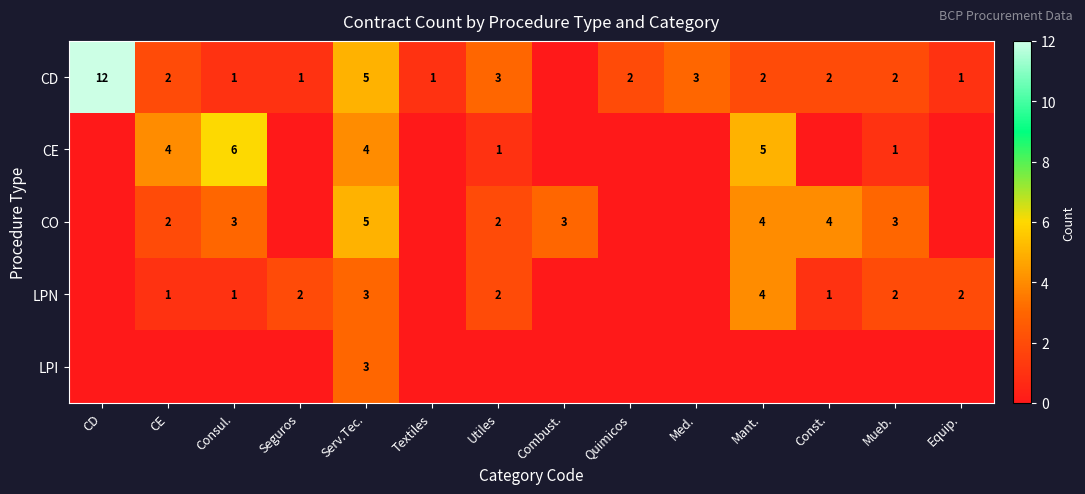

How many data points does each series have?

14